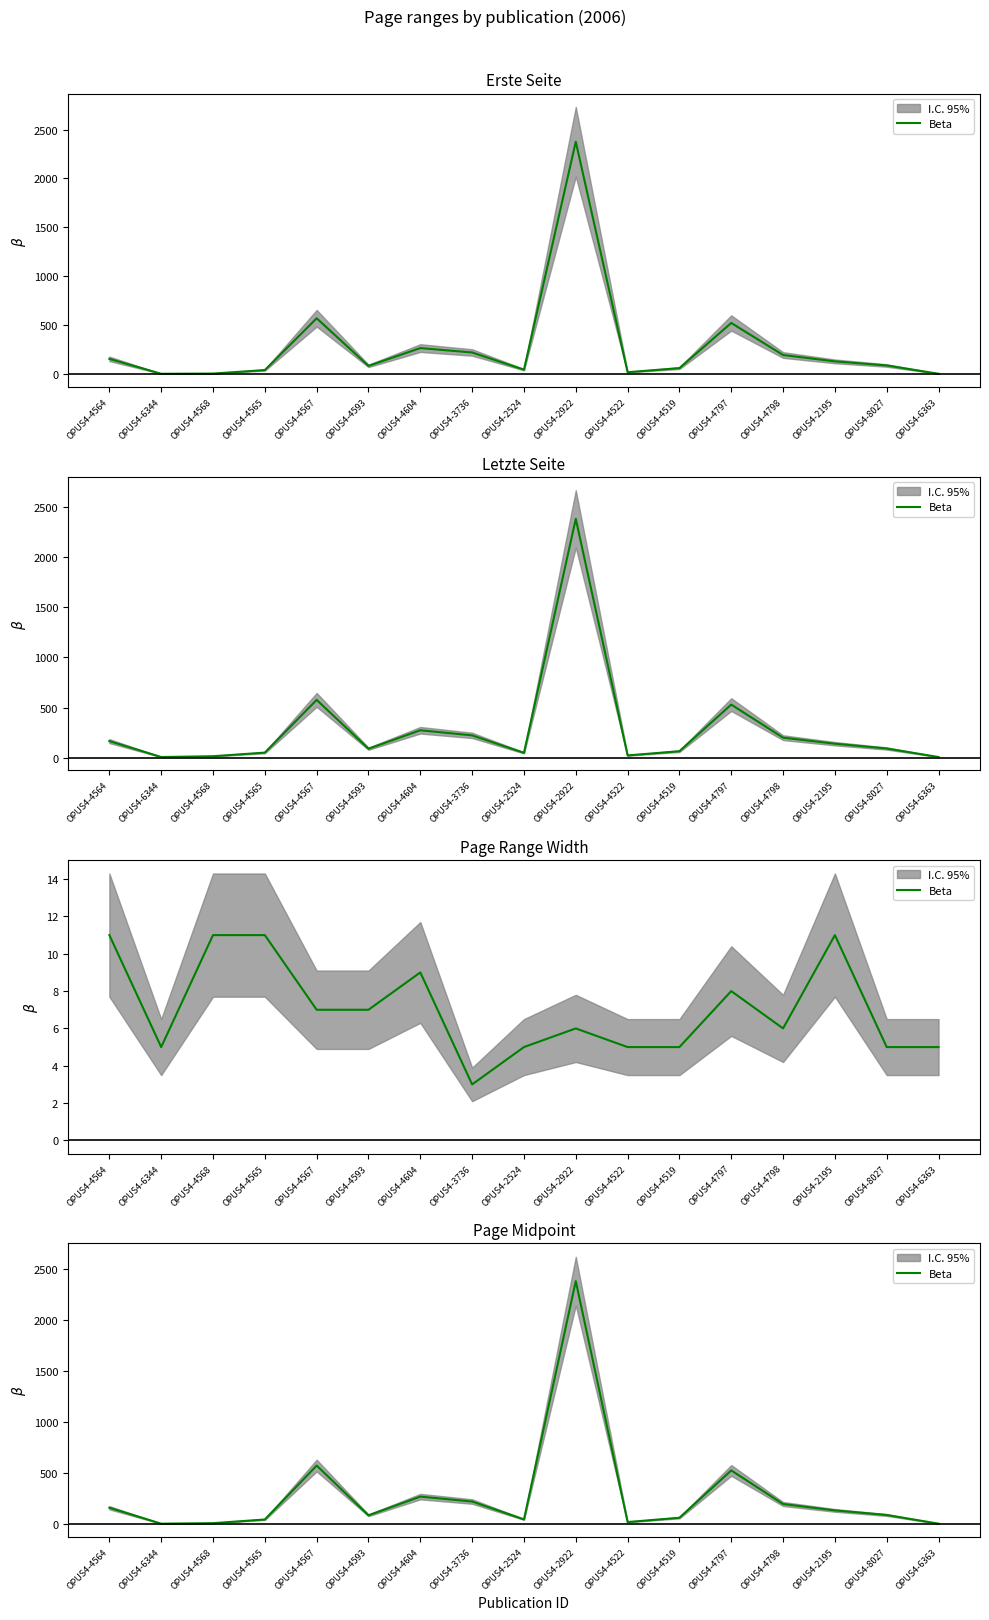

True or false: the data shows 100.5 at OPUS4-4564.

False